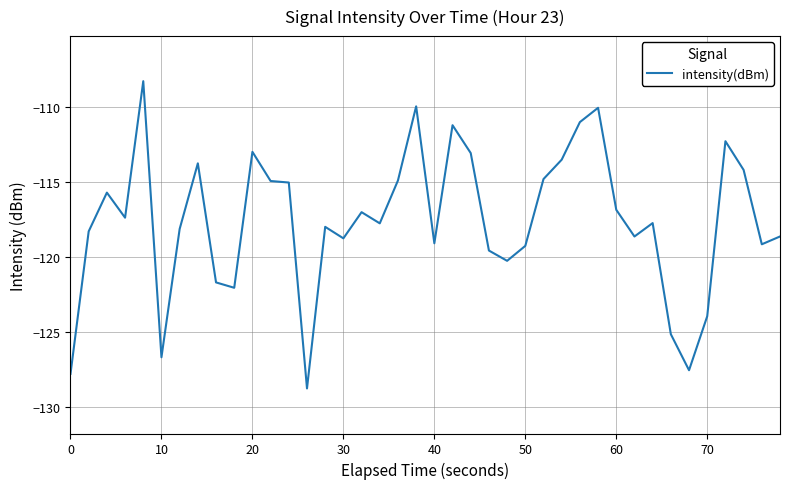

What is the greatest value displayed?

-108.3